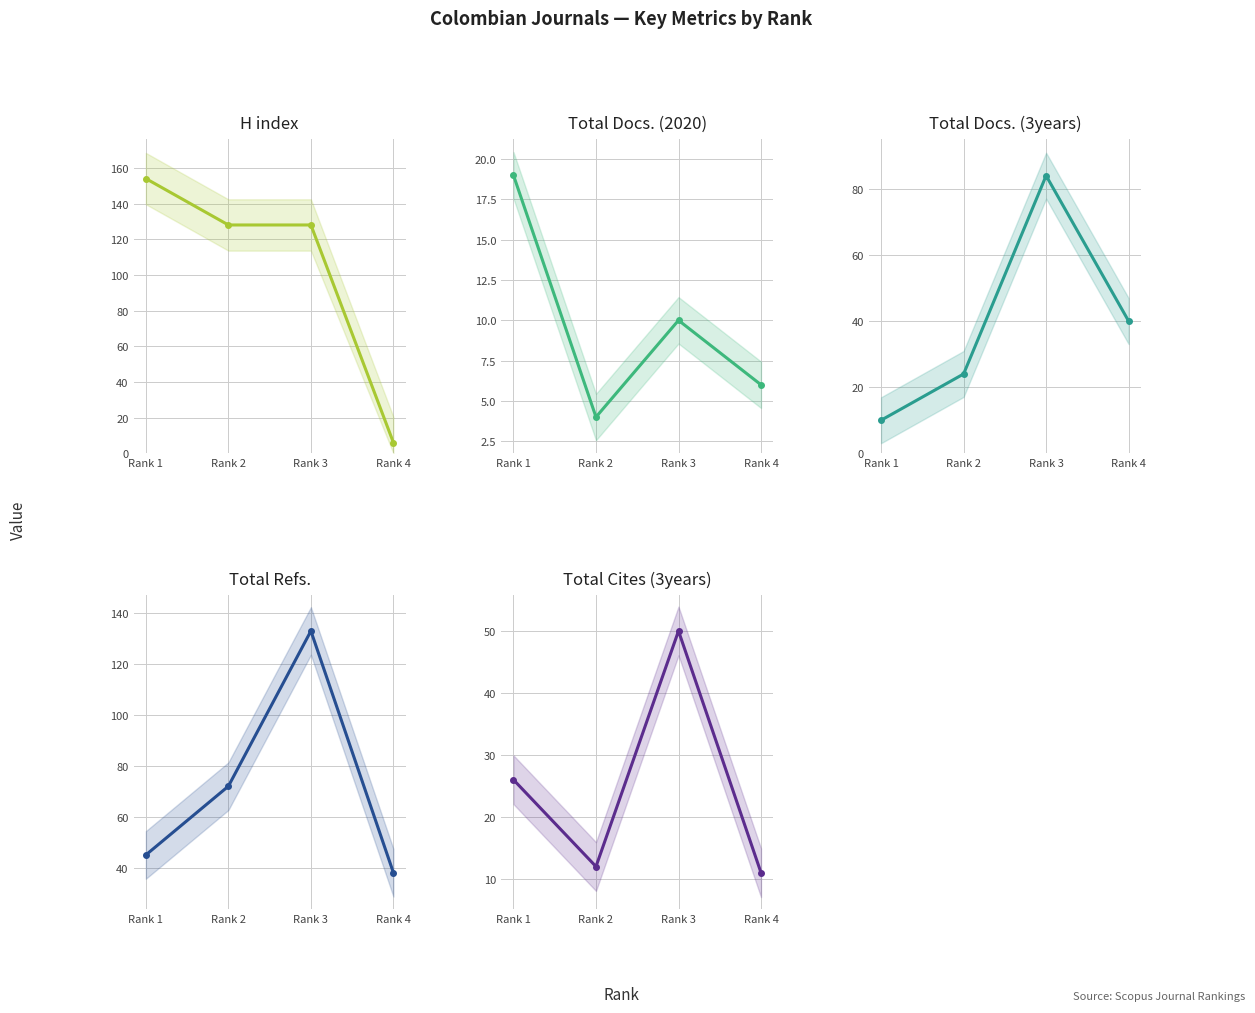

Which category has the lowest value in the Total Cites (3years) series?

Rank 4